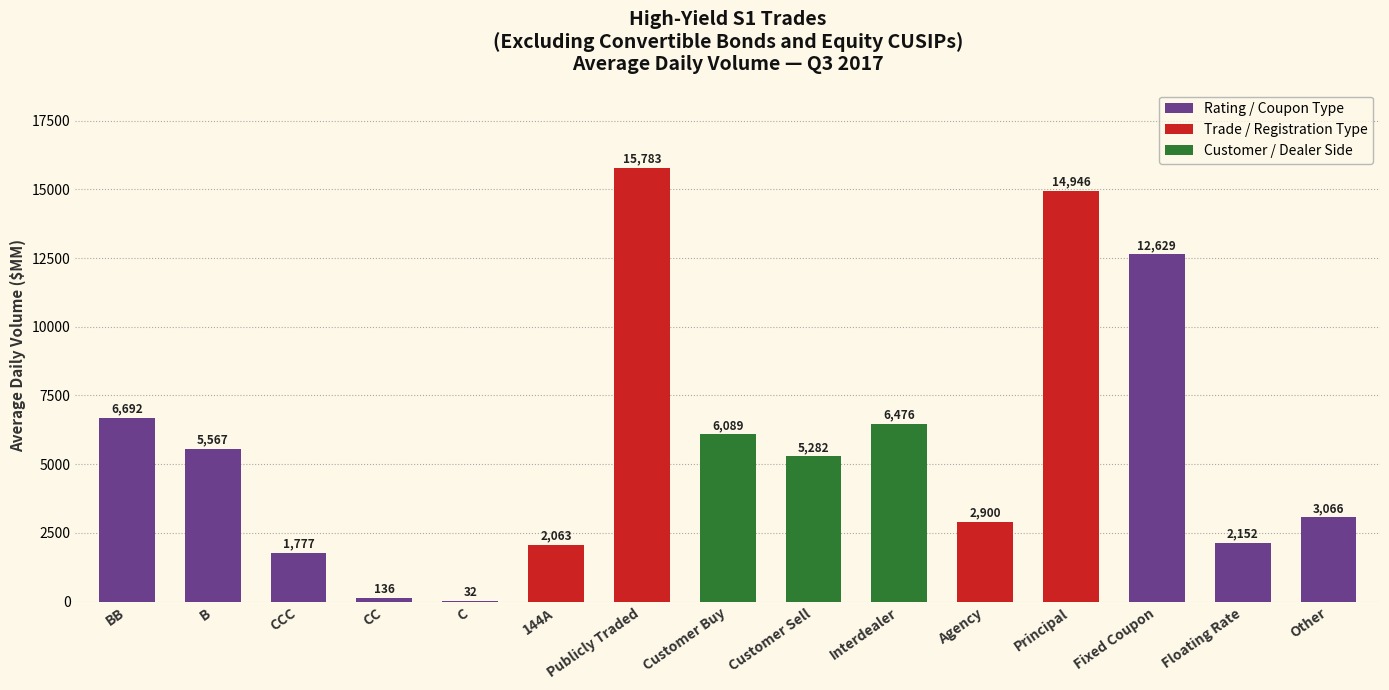

What is the average value?

5706.0